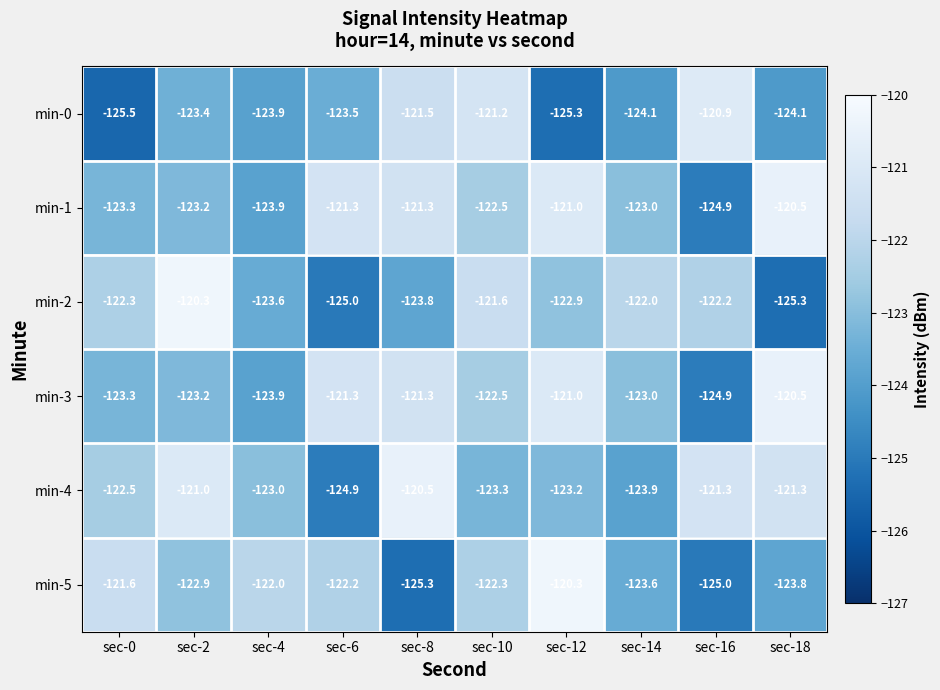

Read the min-4 value at sec-4.

-123.0